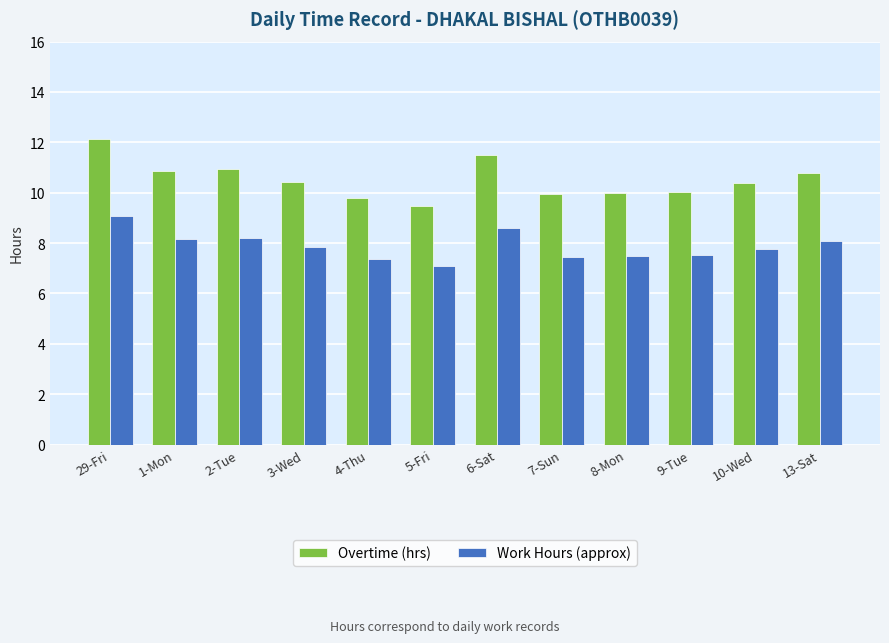

Rank the series by their average value, from lowest to highest.

Work Hours (approx), Overtime (hrs)